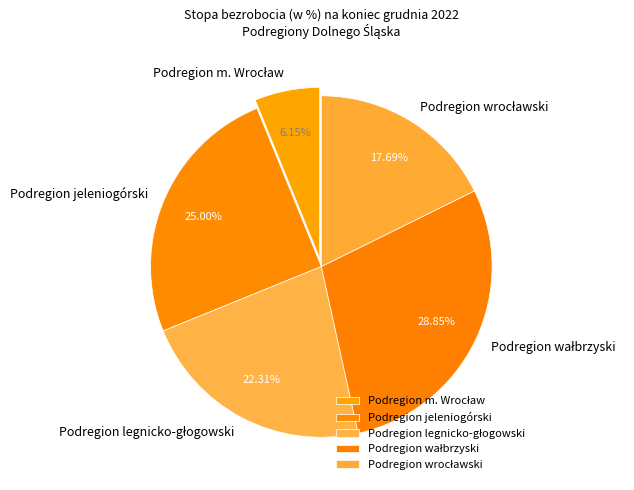

What percentage is the Podregion jeleniogórski slice, to the nearest percent?

25%